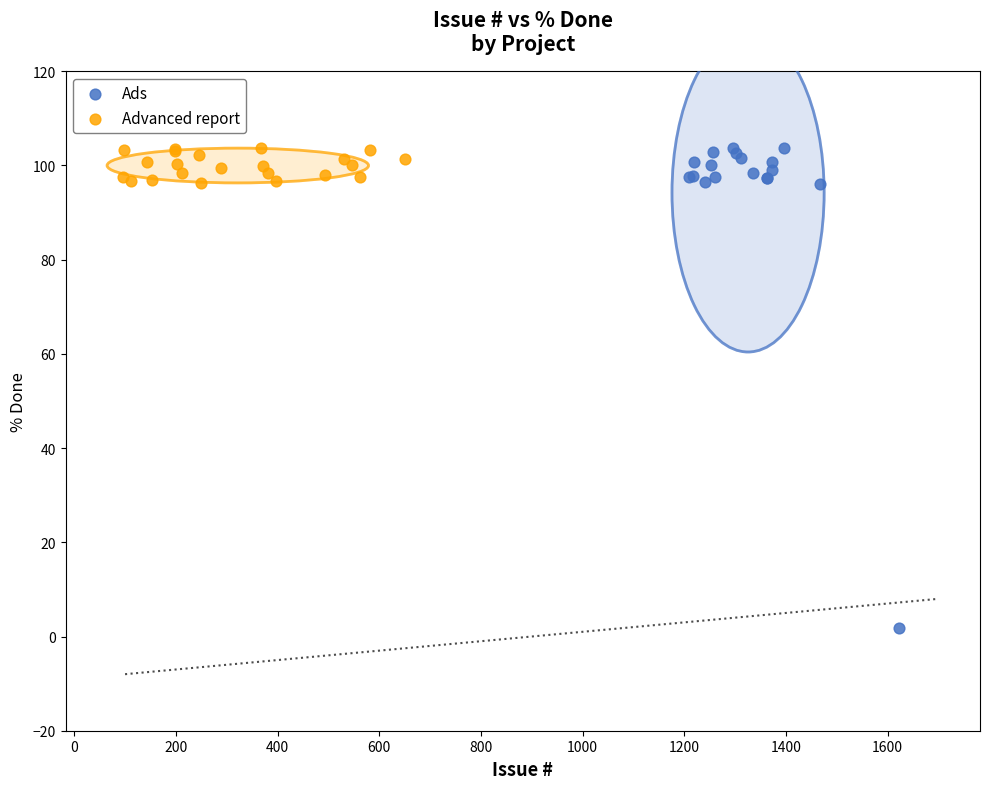

Which series has the widest spread of Y values?

Ads